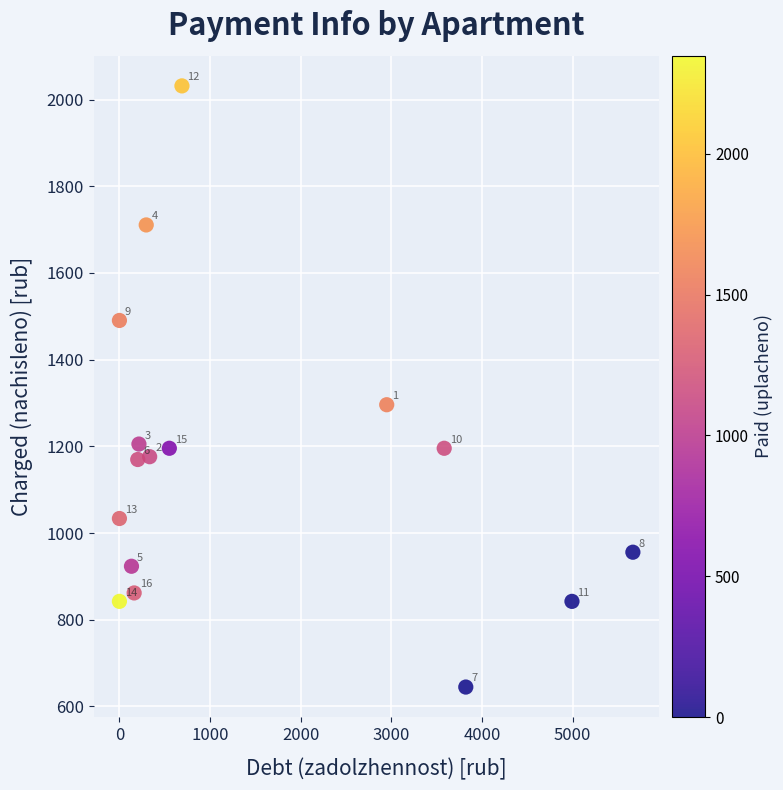

What Y value in the scatter plot is closest to 1338?

1296.0